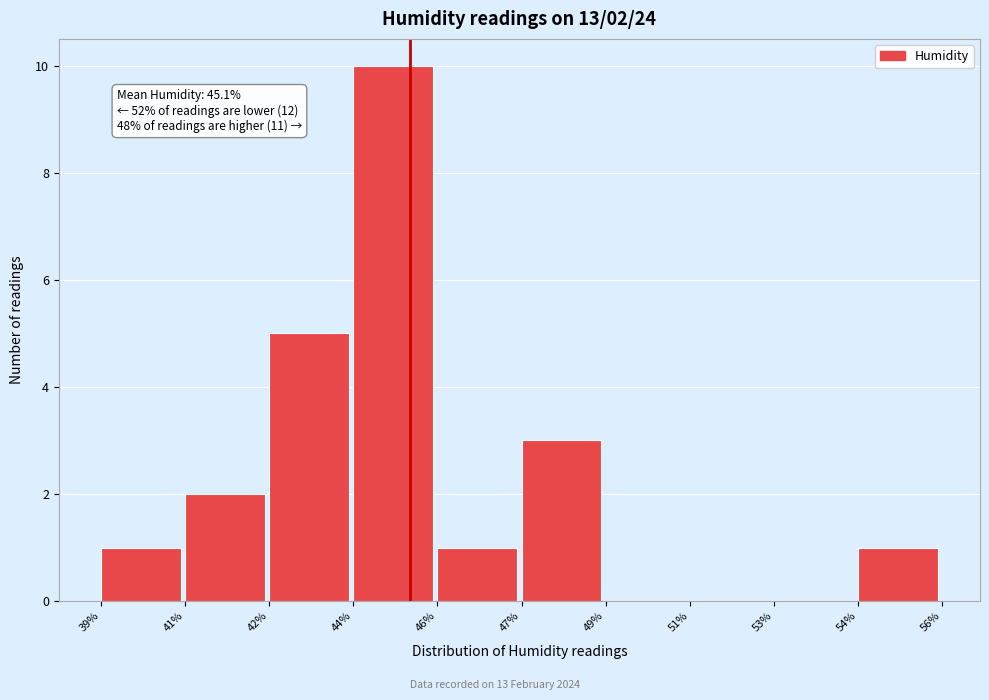

Reading left to right, extract all data points from this chart.

39%=1	41%=2	42%=5	44%=10	46%=1	47%=3	49%=0	51%=0	53%=0	54%=1